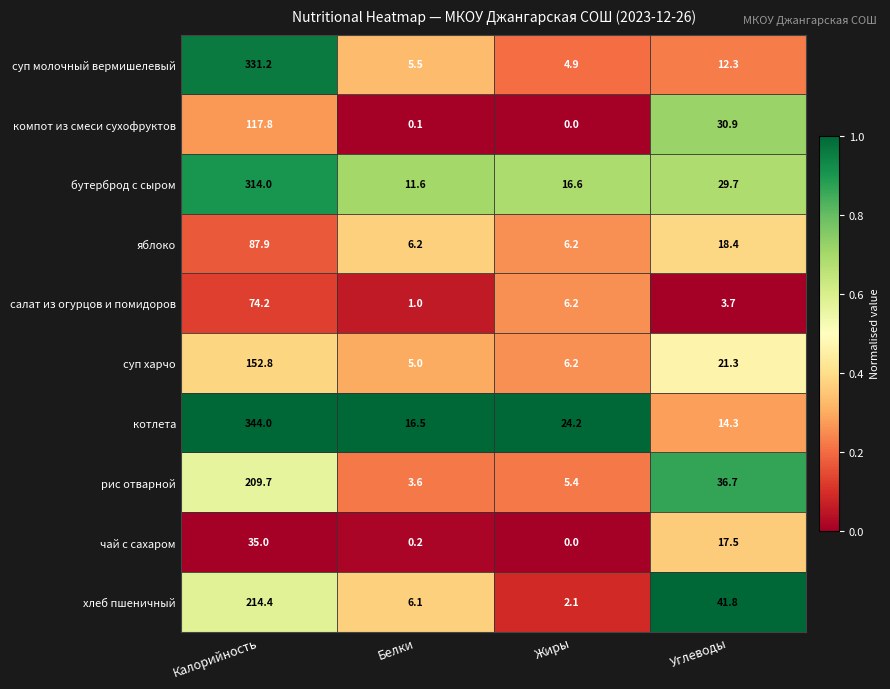

What is the highest value of the хлеб пшеничный series?

214.4